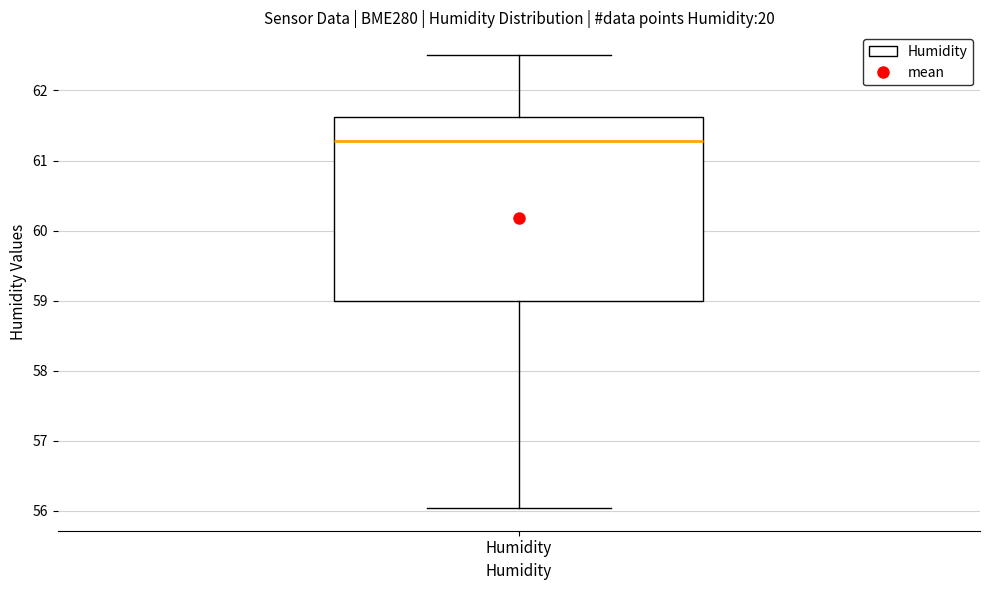

Where does the upper whisker of the box for Humidity end on the y-axis? The values are not printed on the chart, so give them approximately, as read against the axis.

62.5